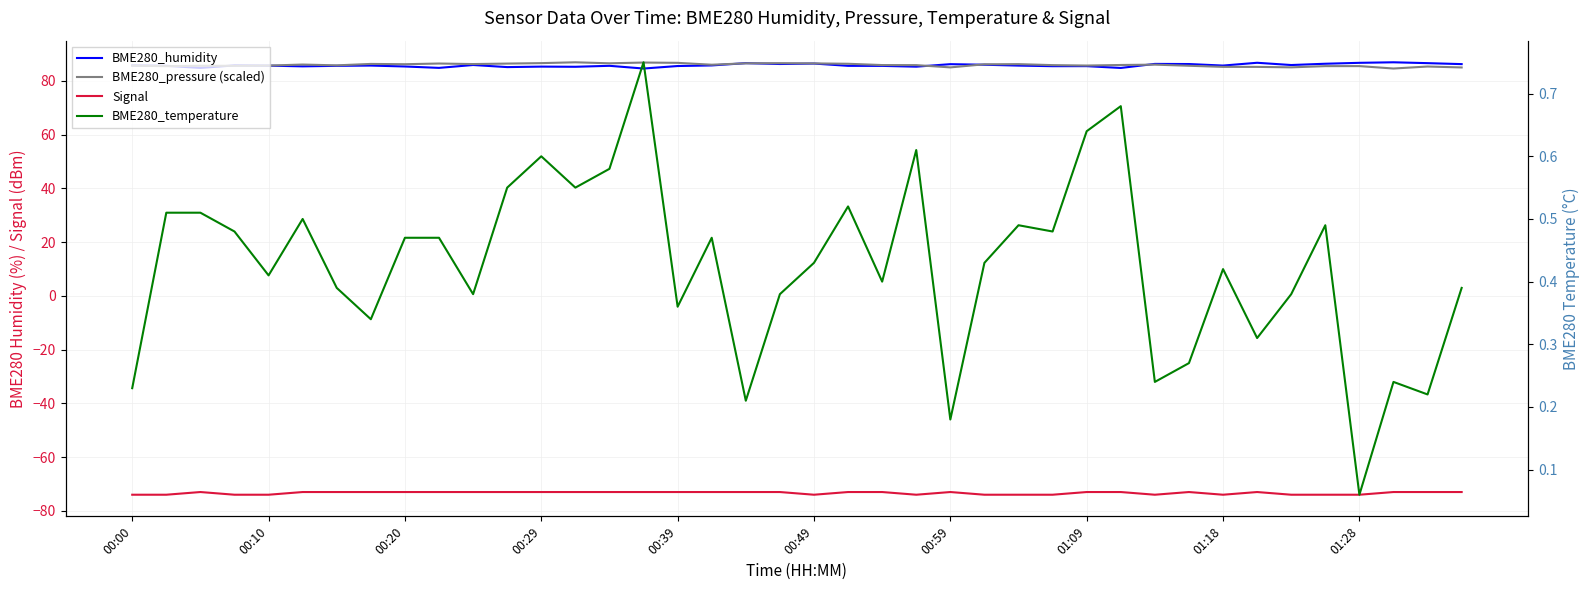

Where is the first local minimum for BME280_pressure (scaled)?

00:10